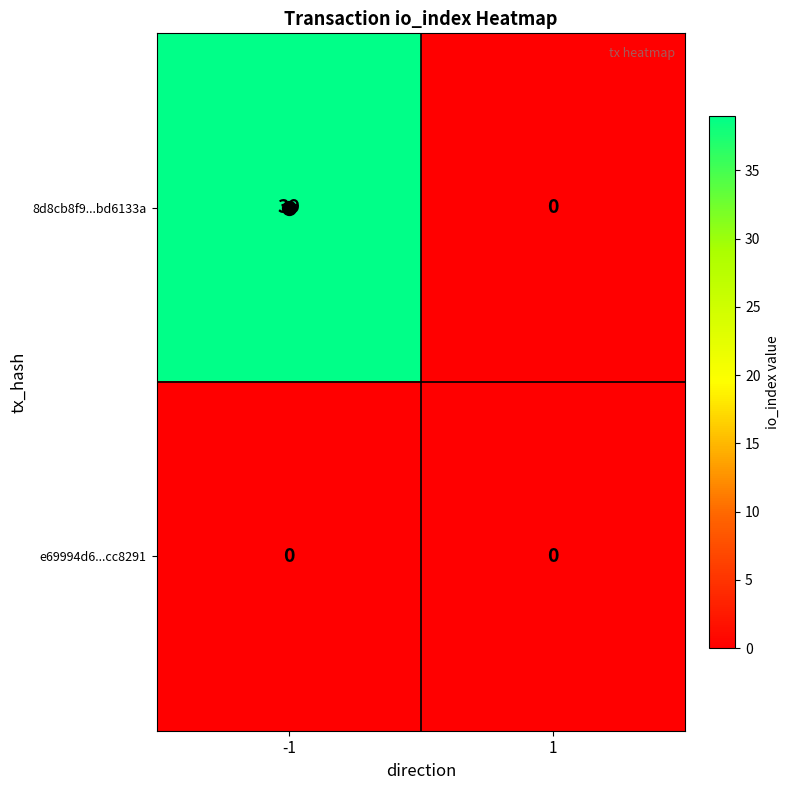

What is the difference between the 8d8cb8f9...bd6133a values at 1 and -1?

39